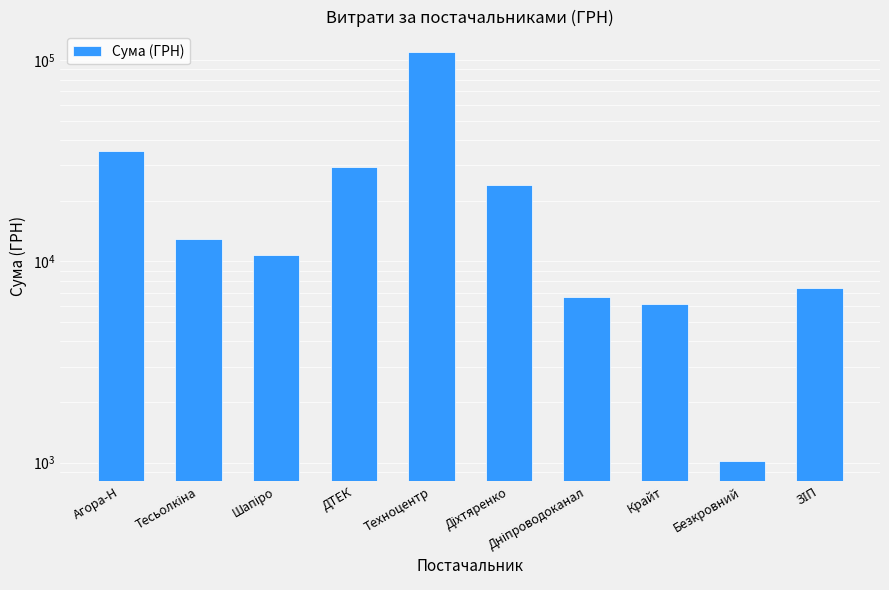

At which label is the value closest to 55437?

Агора-Н